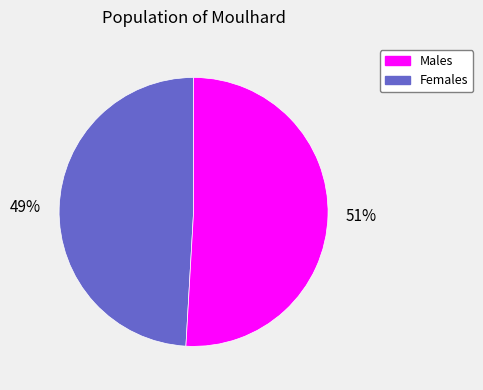

Which category has the biggest portion of the pie?

Females